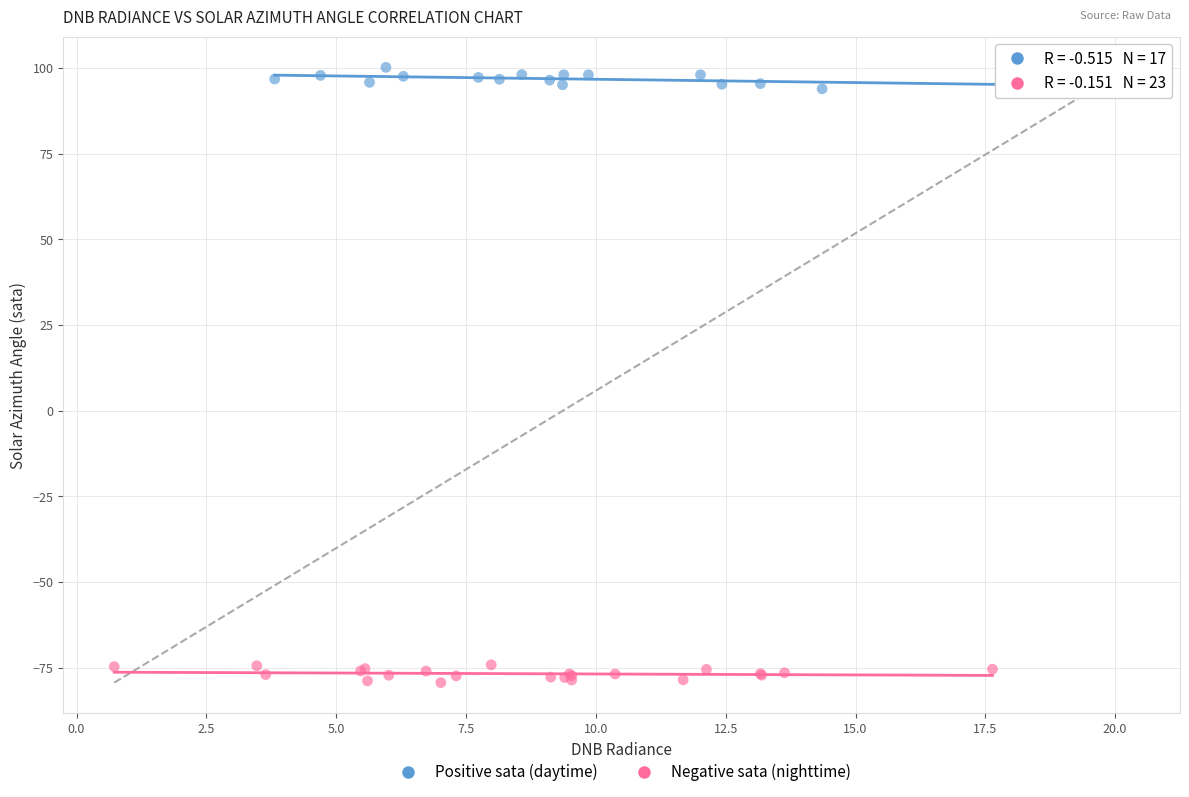

Which series contains the lowest Y value?

Negative sata (nighttime)